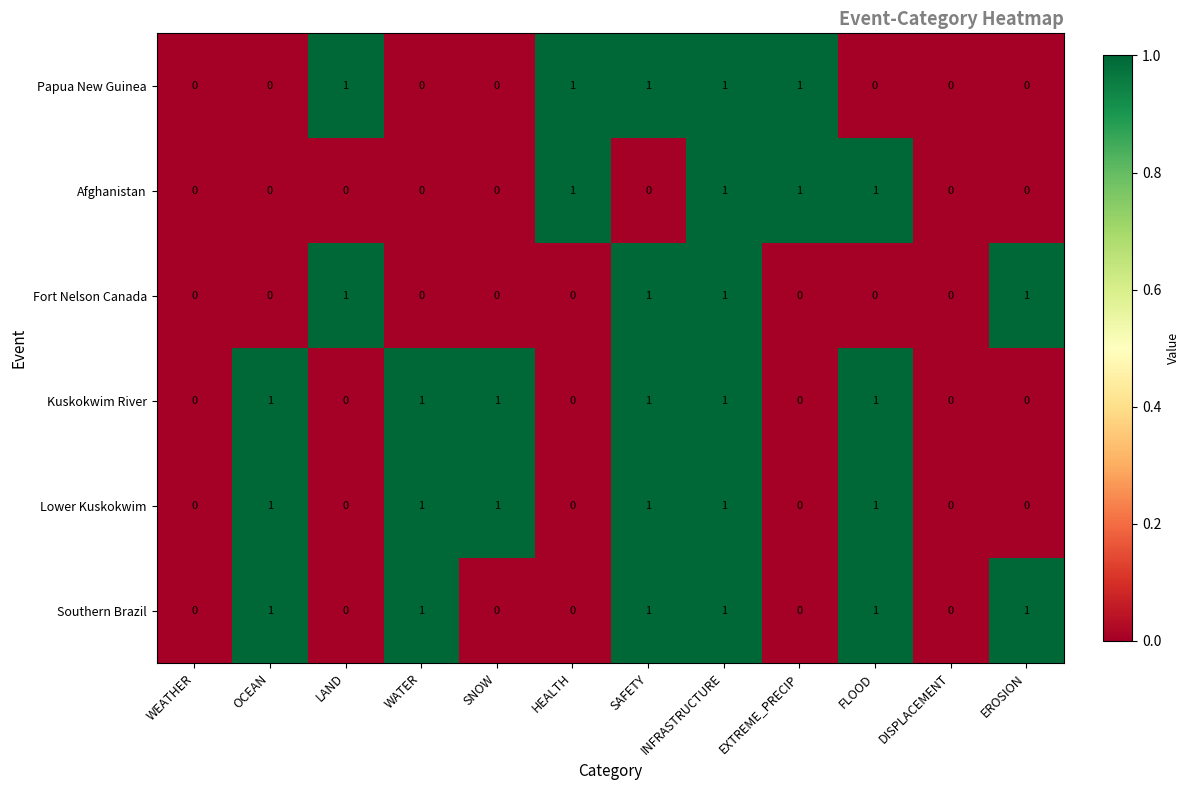

What is the sum of all Kuskokwim River values?

6